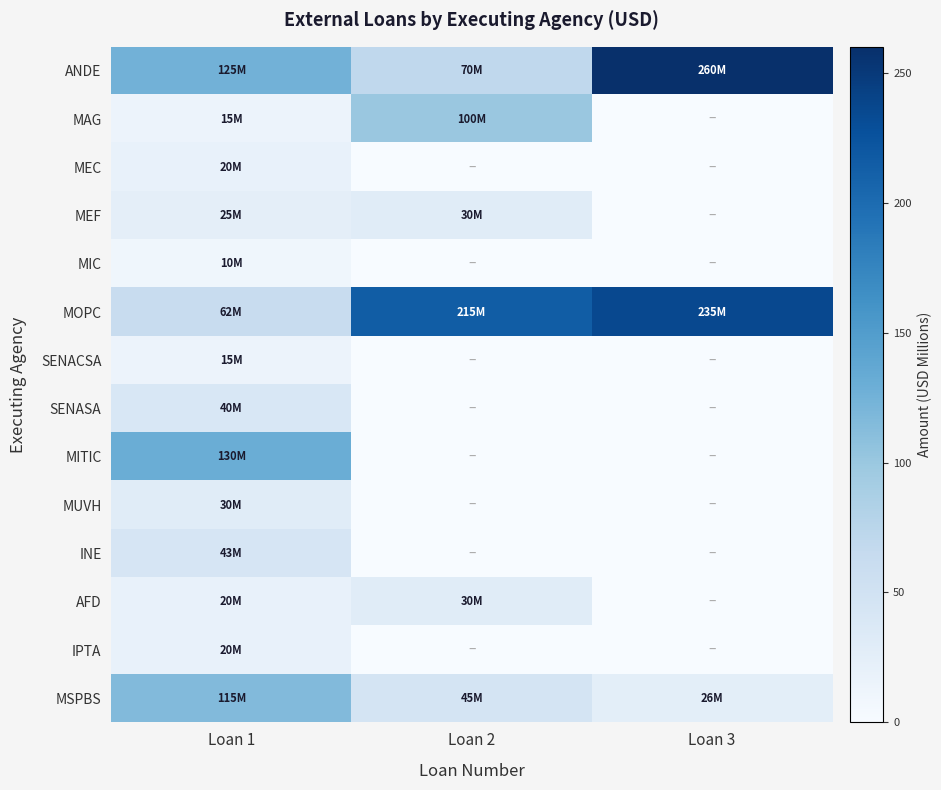

Count the number of data series in this chart.

14